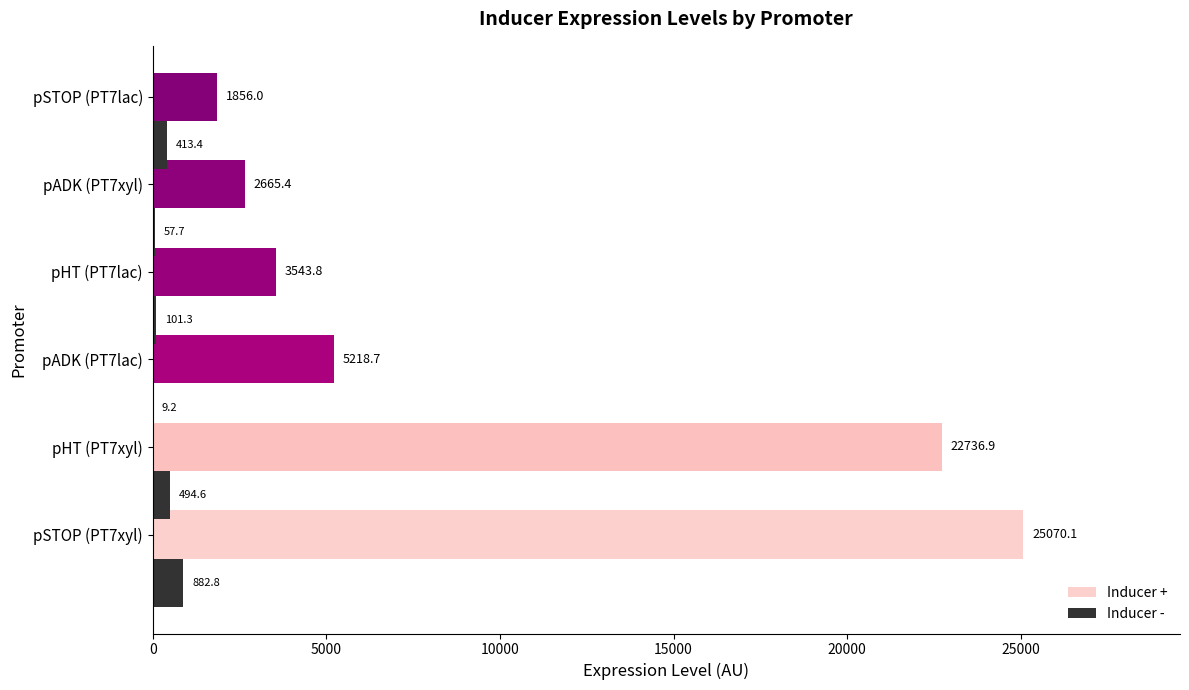

What is the sum of the Inducer + values at pHT (PT7lac) and pADK (PT7xyl)?

6209.2